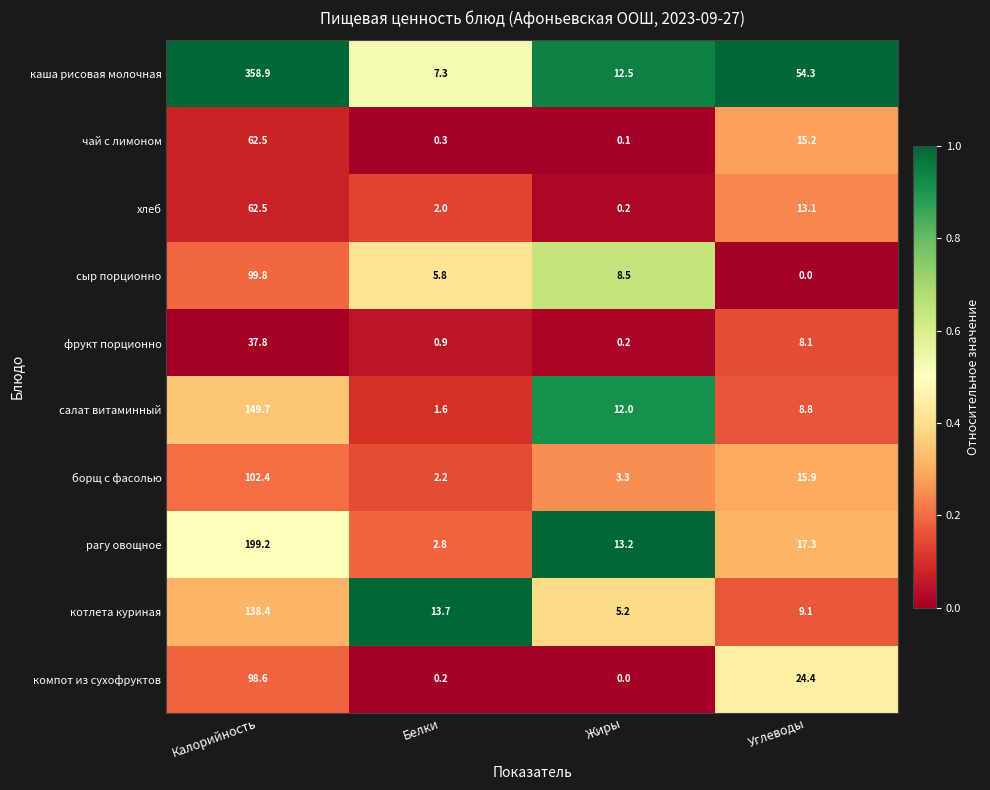

List the labels in order of компот из сухофруктов value, smallest first.

Жиры, Белки, Углеводы, Калорийность